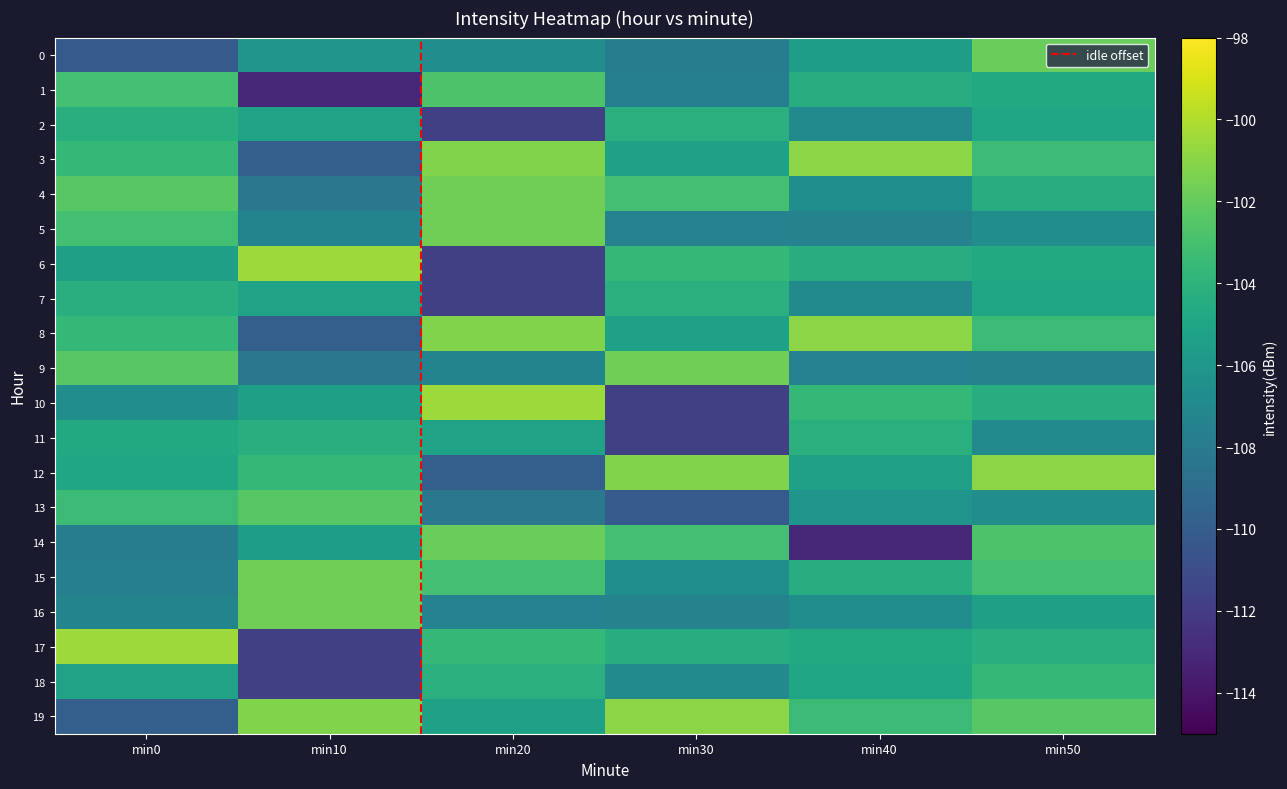

Rank the series by their maximum value, from highest to lowest.

6, 10, 17, 3, 8, 12, 19, 4, 15, 5, 9, 16, 0, 14, 13, 1, 18, 2, 7, 11